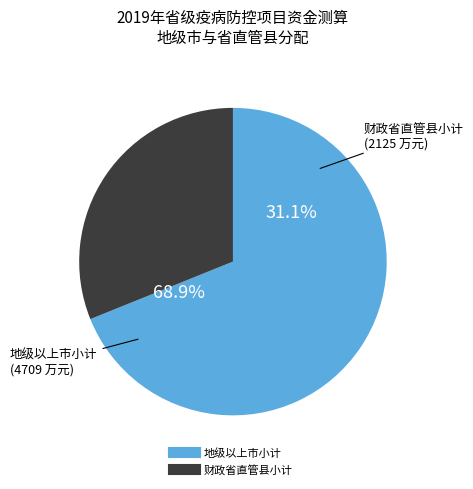

Is it true that 地级以上市小计 is 74% of the pie?

False